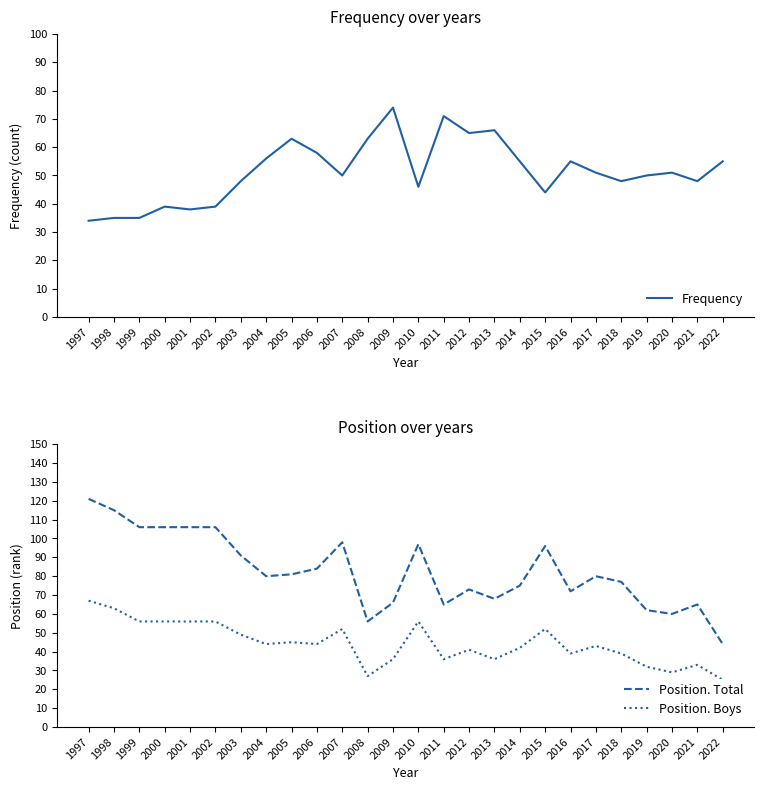

At 2021, list the series in order from smallest to largest.

Position. Boys, Frequency, Position. Total